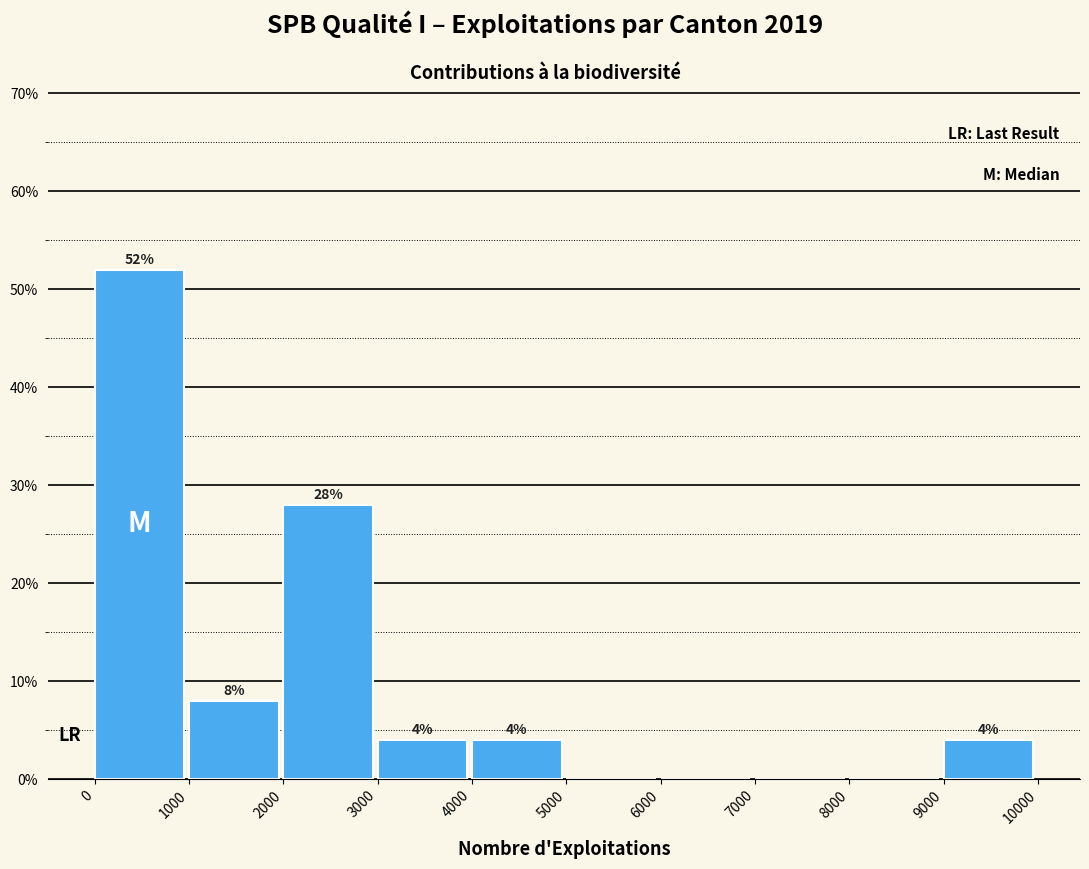

Over which range of the x-axis is the bar tallest?

0 to 1000